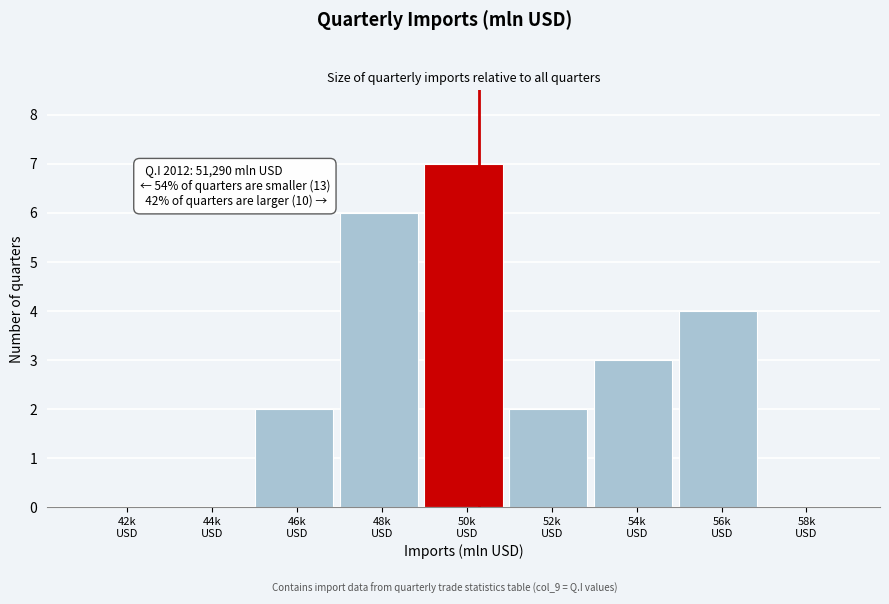

What is the sum of all values?

24